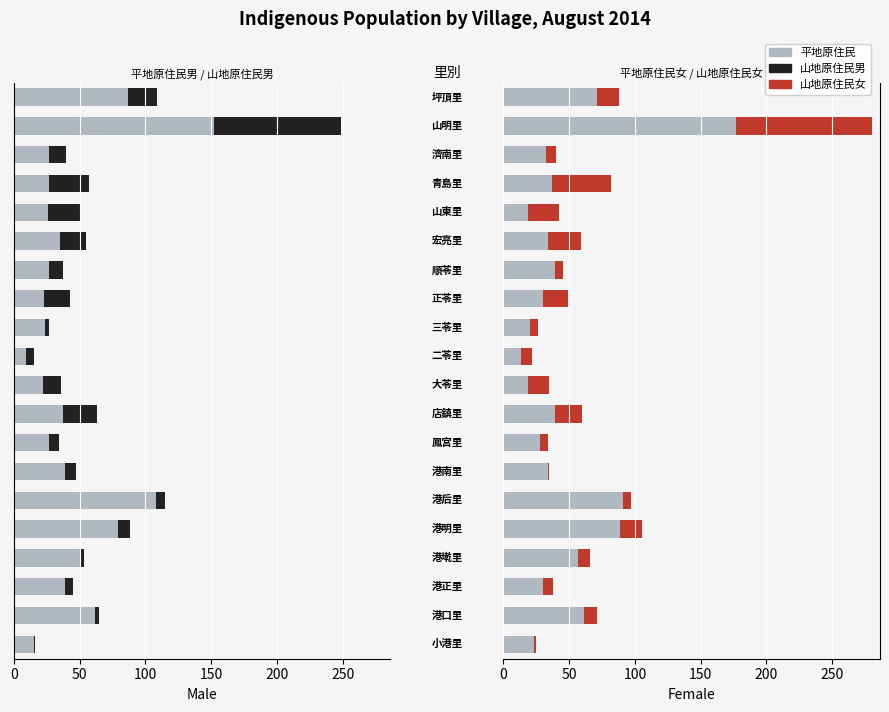

At how many categories does at least one series exceed 92?

2